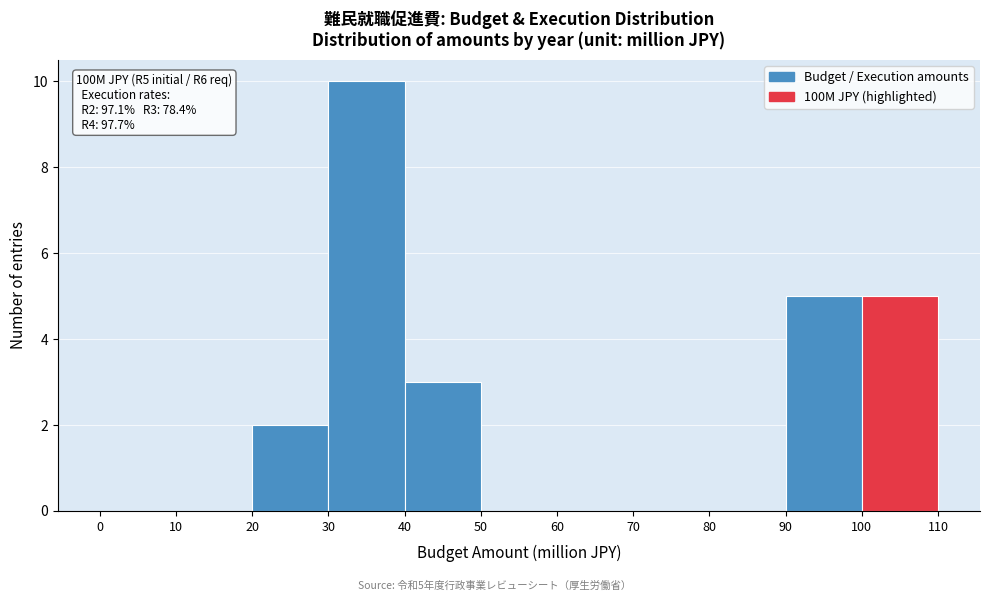

Which range on the x-axis has the tallest bar?

30 to 40